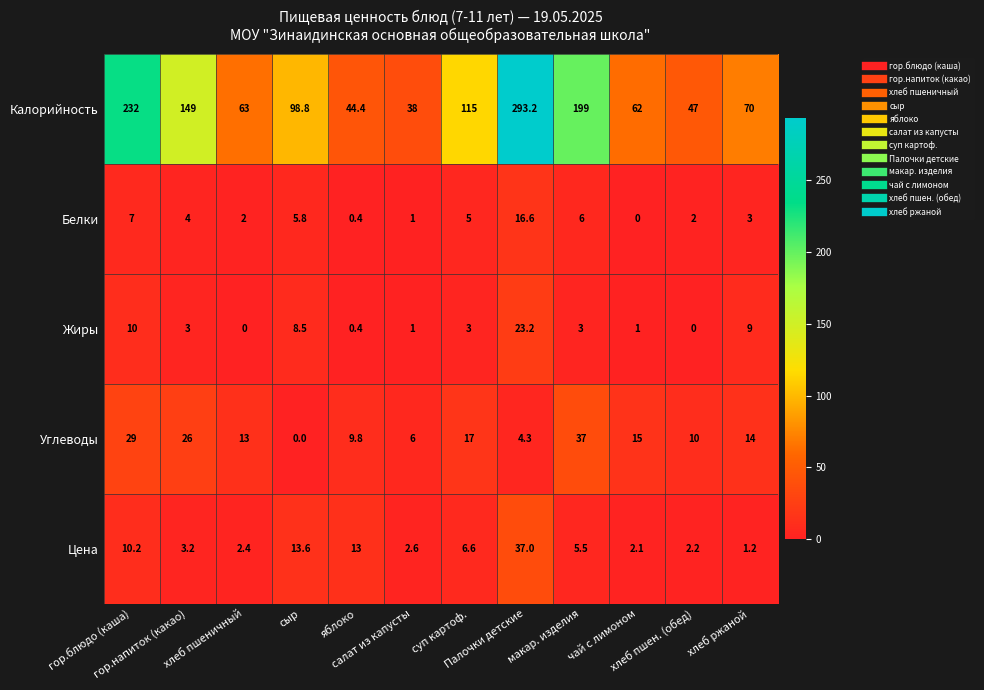

What is the spread (max minus min) of values at хлеб пшен. (обед)?

47.0